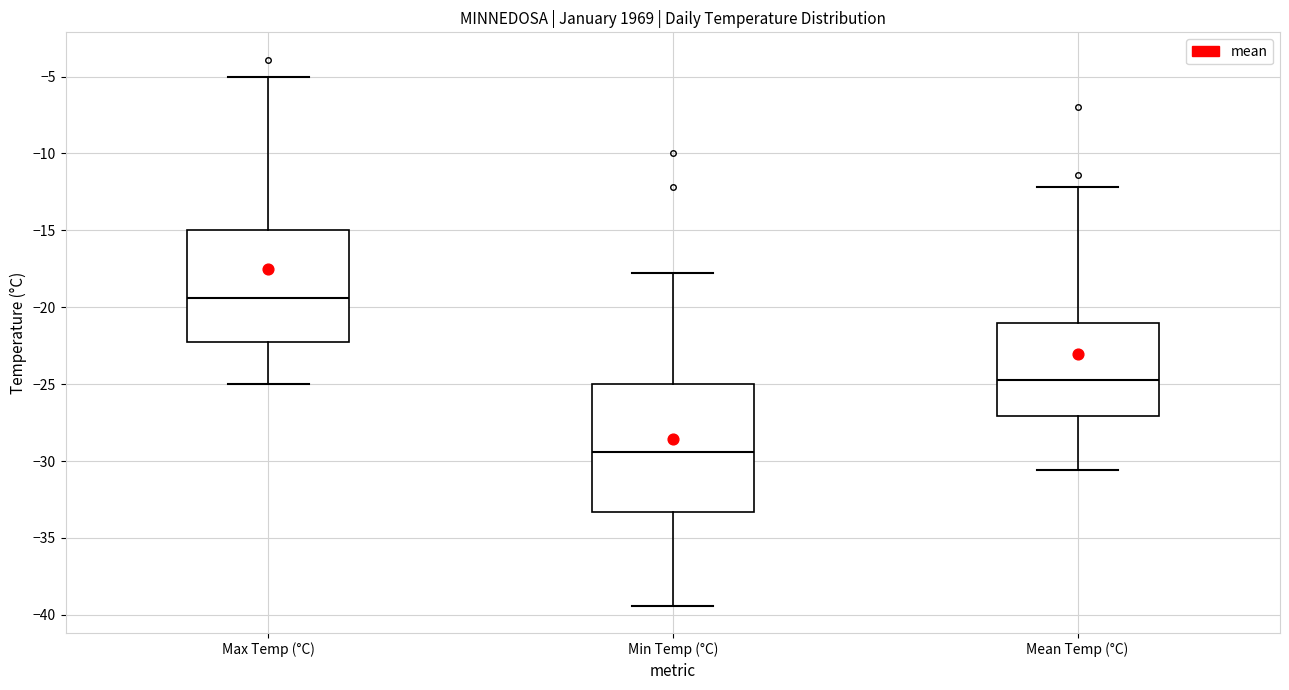

Reading left to right, transcribe this box plot: for each box, give where its median line is, the range the box spans, and where its two whiskers end, as read against the y-axis. The values are not printed on the chart, so give them approximately, as read against the axis.

Max Temp (°C): median -19.5, box -22.0 to -15.0, whiskers -25.0 to -5.0
Min Temp (°C): median -29.5, box -33.5 to -25.0, whiskers -39.5 to -18.0
Mean Temp (°C): median -24.5, box -27.0 to -21.0, whiskers -30.5 to -12.0